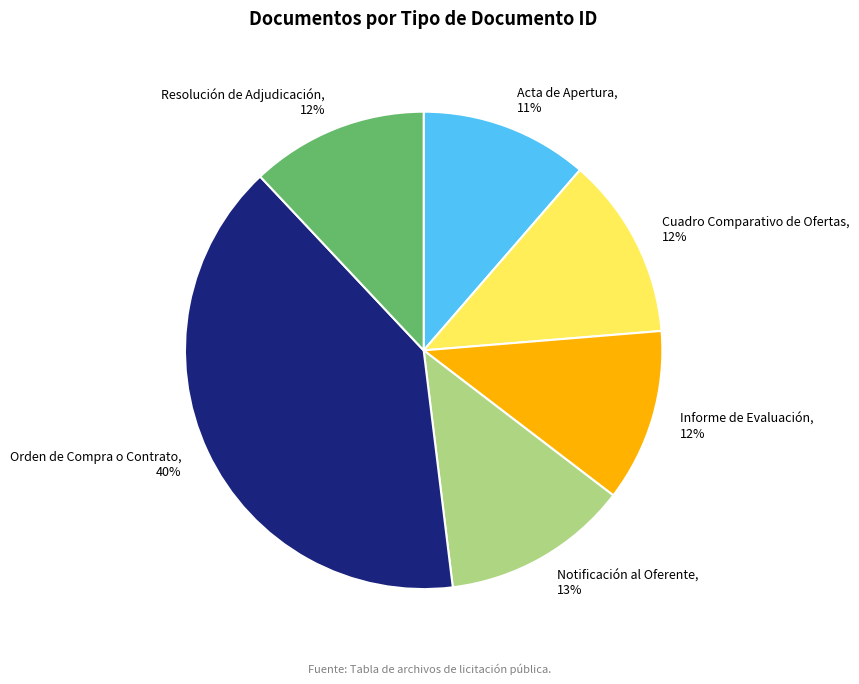

True or false: Resolución de Adjudicación accounts for 12% of the total.

True